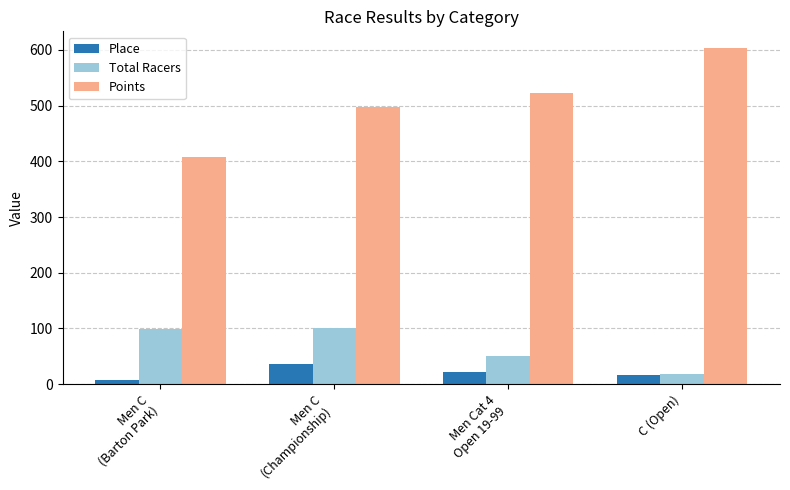

What is the label of the 3rd bar from the left?

Men Cat 4
Open 19-99